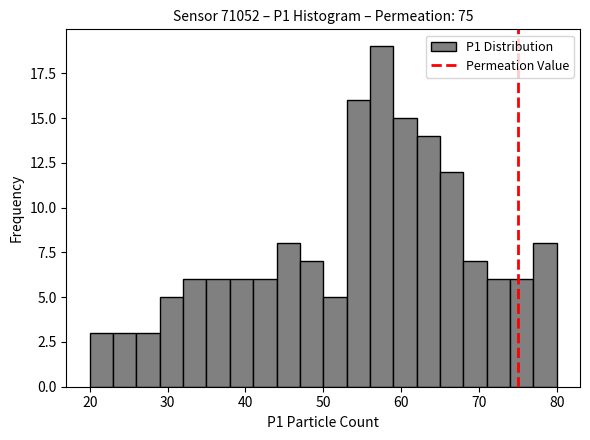

Around what value on the x-axis is the tallest bar? Give the approximate position of its centre, as read against the axis.

58